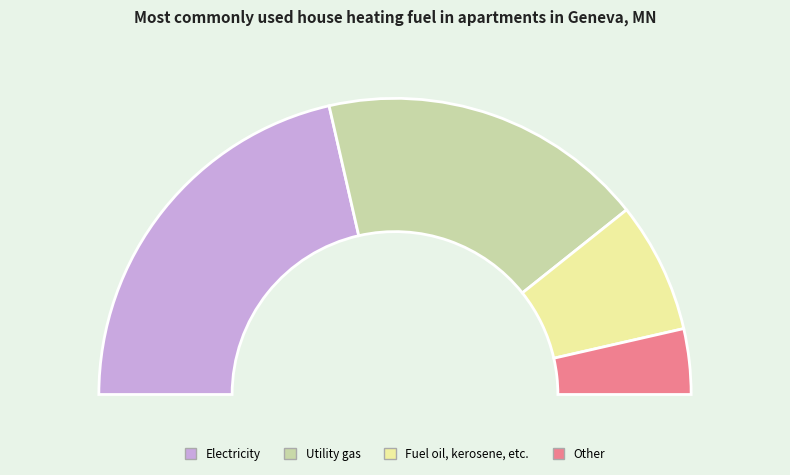

To the nearest percent, what is the average slice percentage?

25%